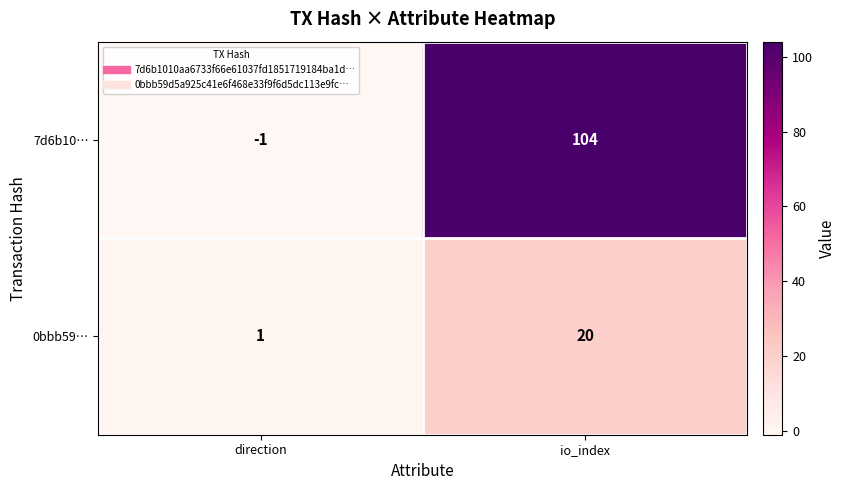

Is it true that 0bbb59… equals 1 at direction?

True